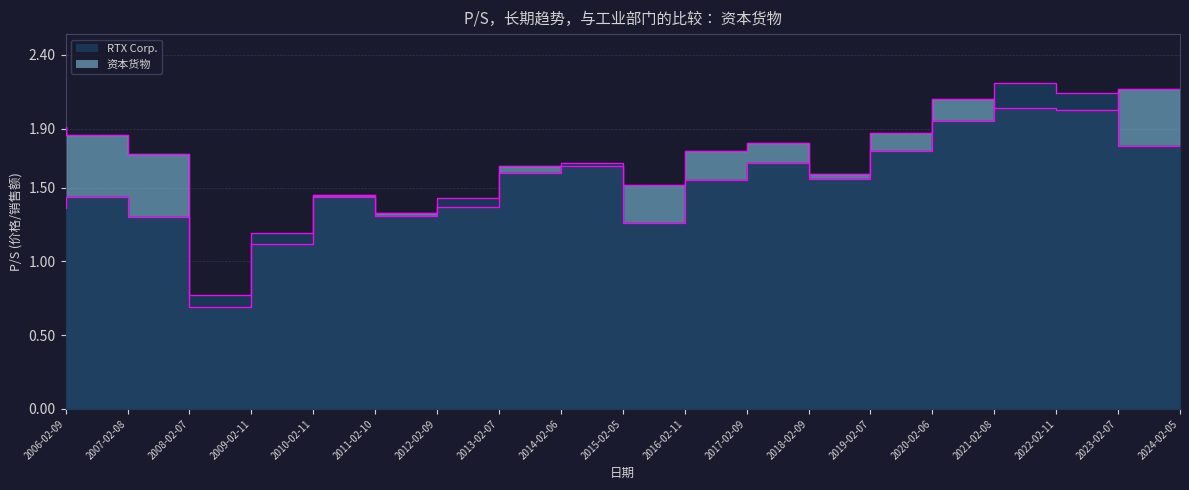

How many intersections are there between RTX Corp. and 资本货物?

8